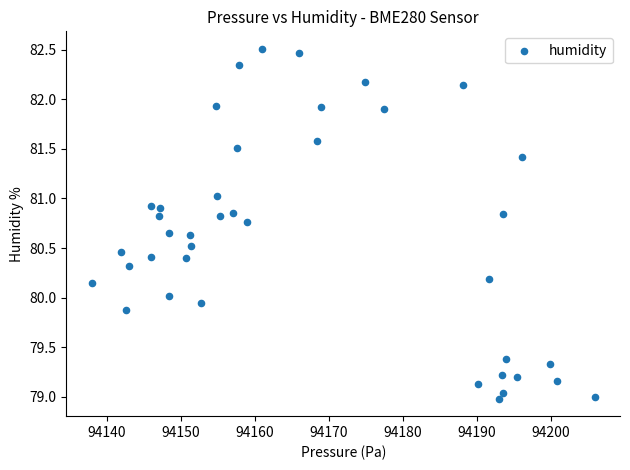

What is the range of Y values (max minus min)?

3.5